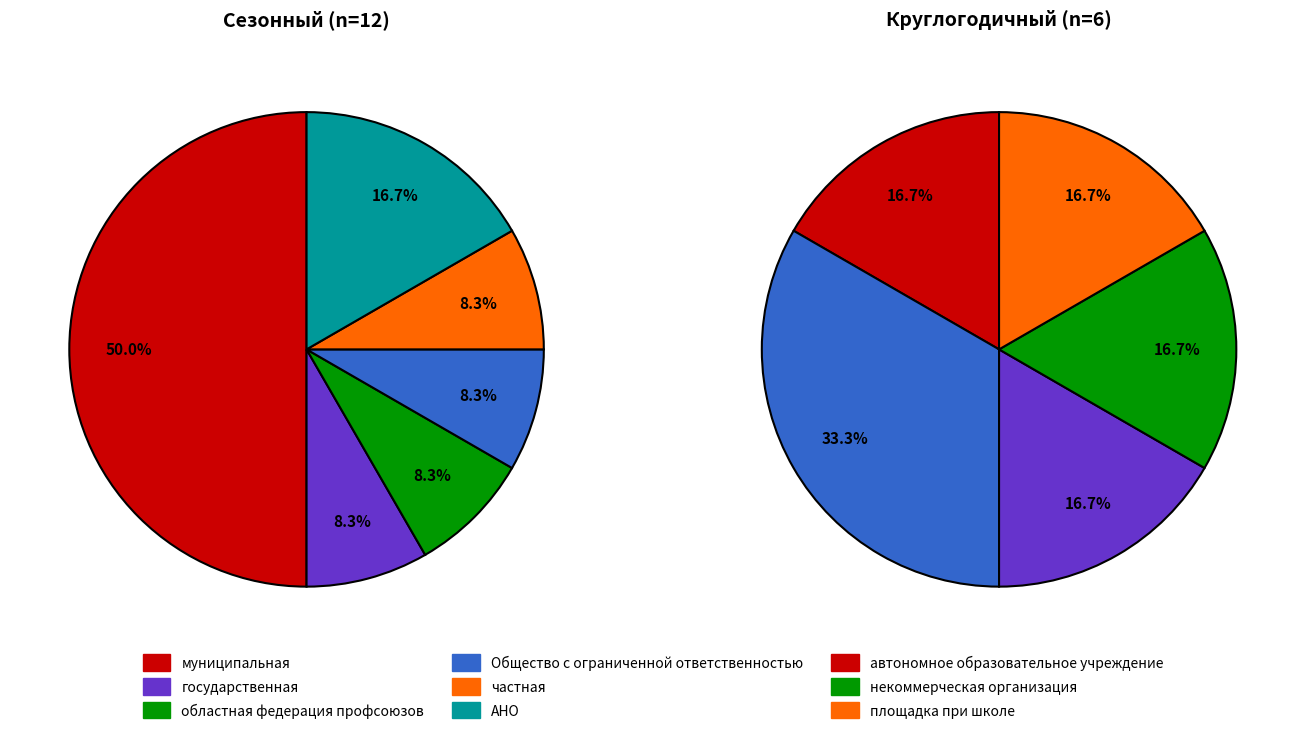

How many segments does this pie chart have?

6